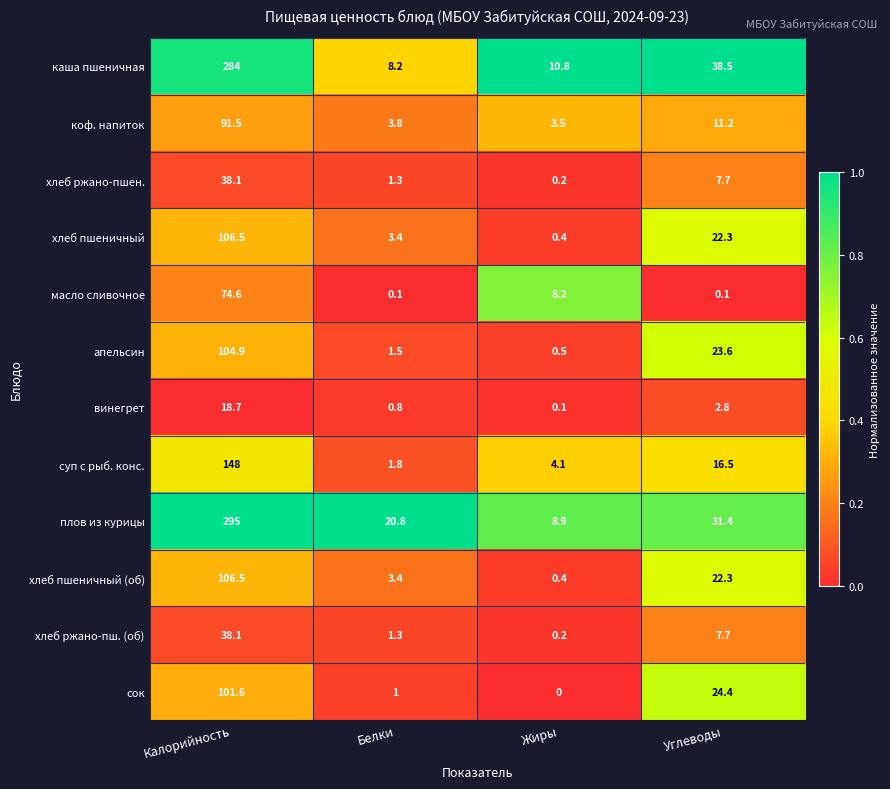

What is the spread (max minus min) of values at Белки?

20.7